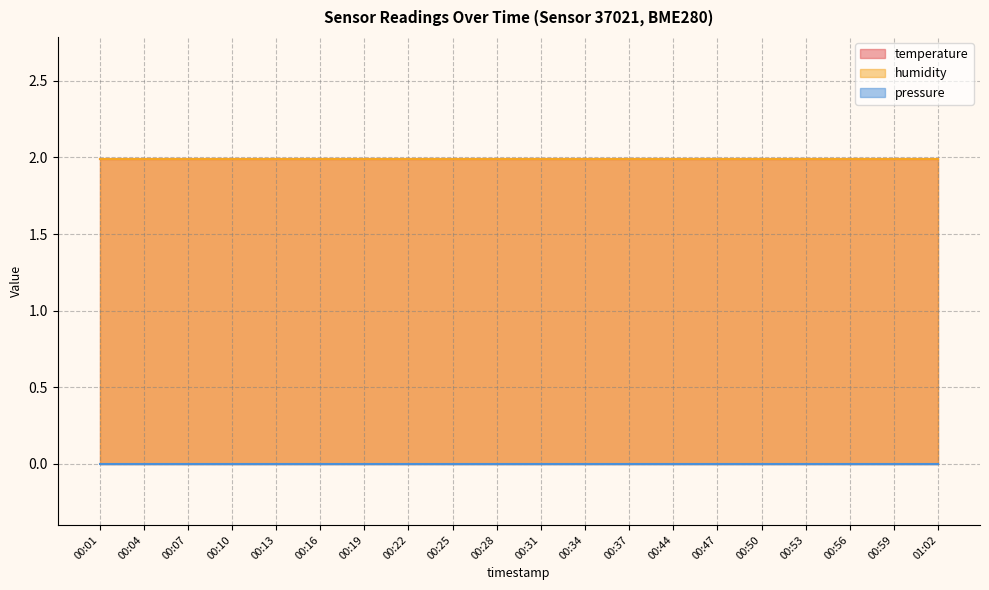

What is the minimum value for humidity?

2.0